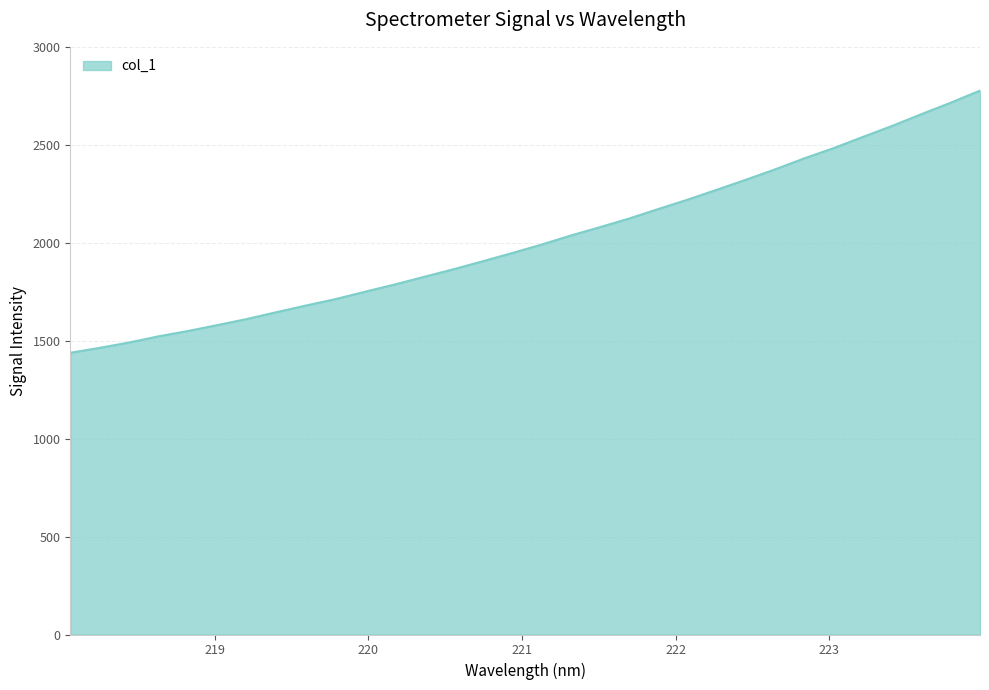

What is the minimum value shown in the chart?

1438.0